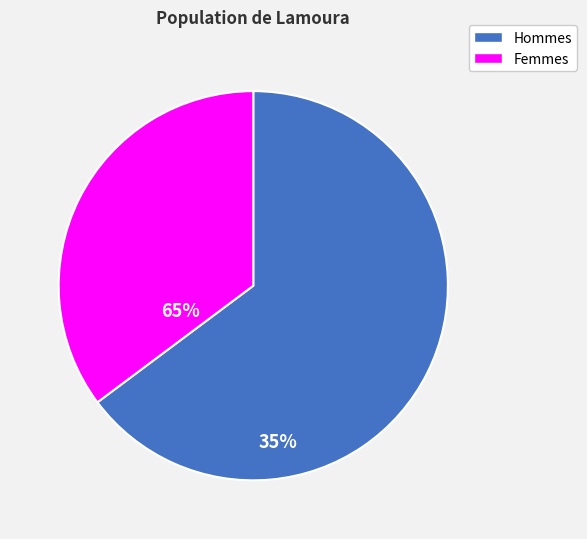

Is there a majority slice in this chart?

Yes